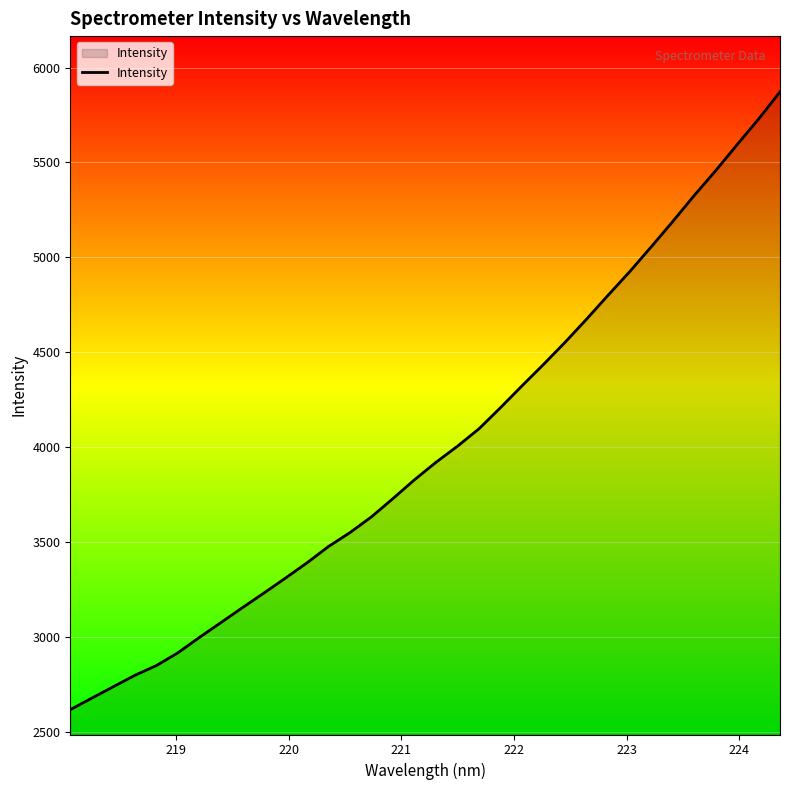

What is the minimum value shown in the chart?

2617.2